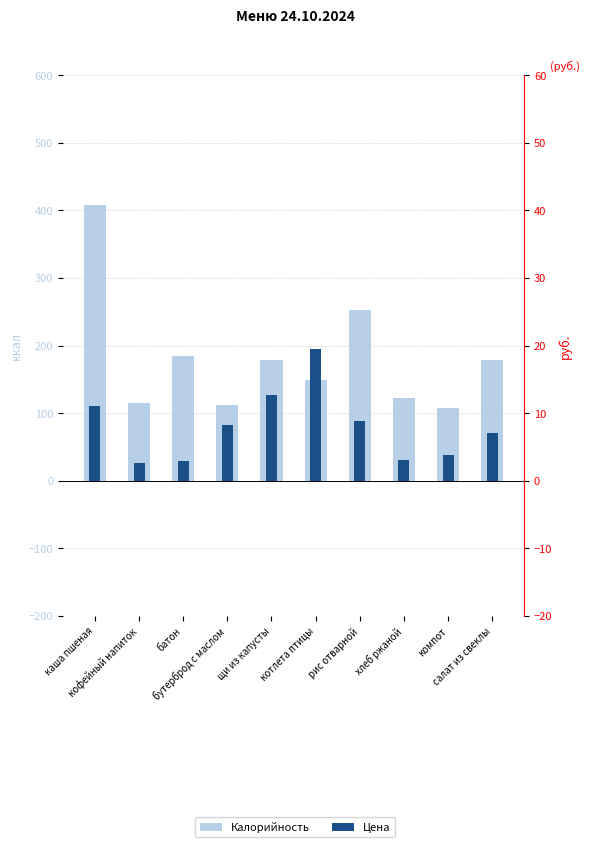

At how many categories does at least one series exceed 148?

6